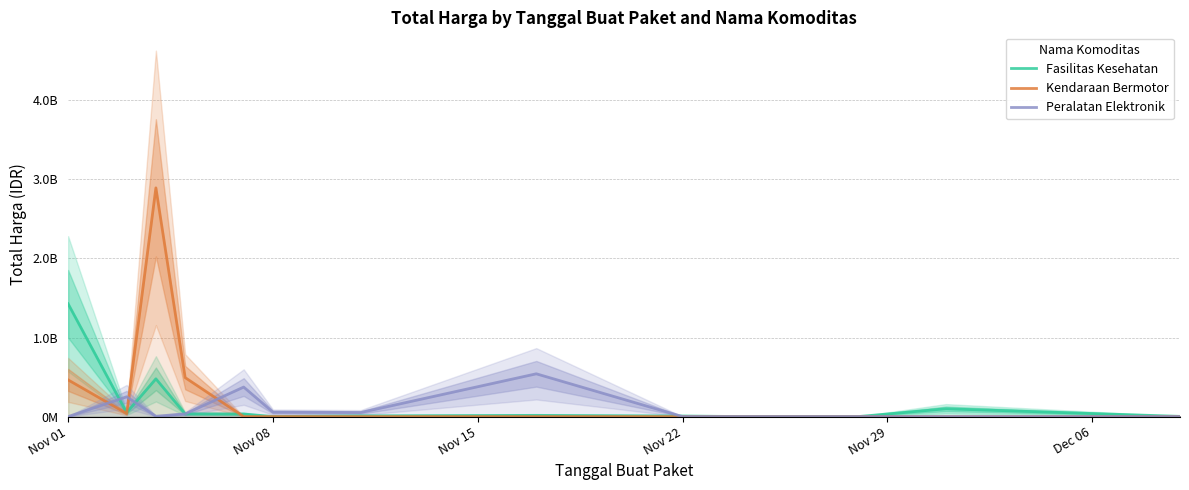

Rank the series by their average value, from lowest to highest.

Peralatan Elektronik, Fasilitas Kesehatan, Kendaraan Bermotor